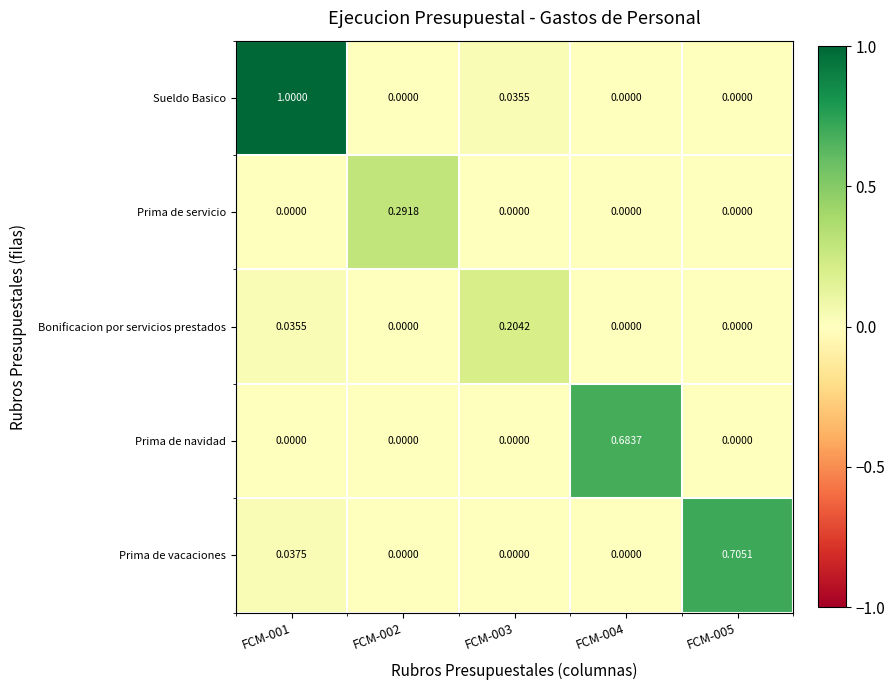

Is the value of Prima de servicio at FCM-003 greater than the value of Prima de vacaciones at FCM-005?

No